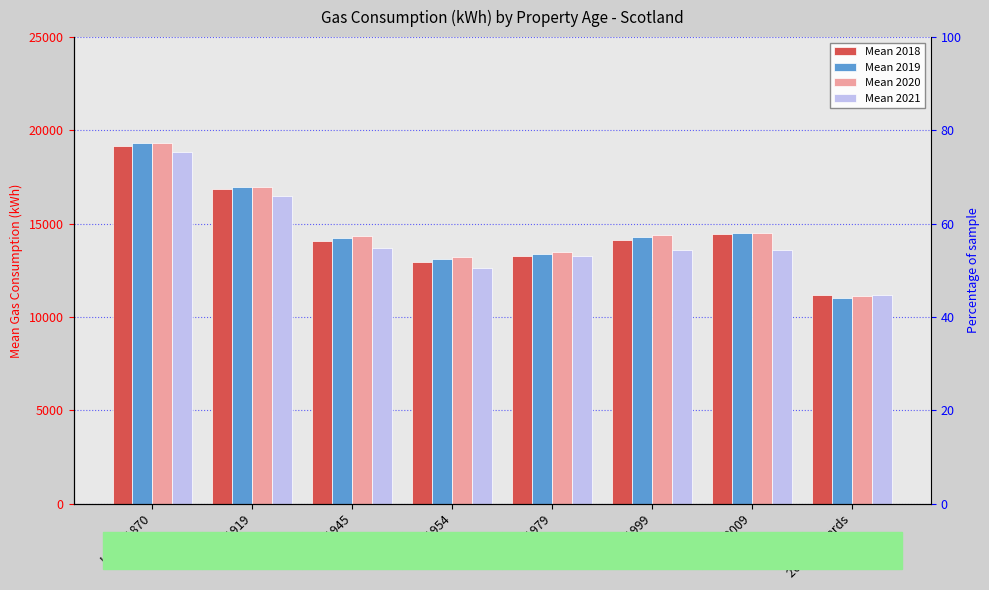

What is the label of the 6th bar from the right?

1920 - 1945